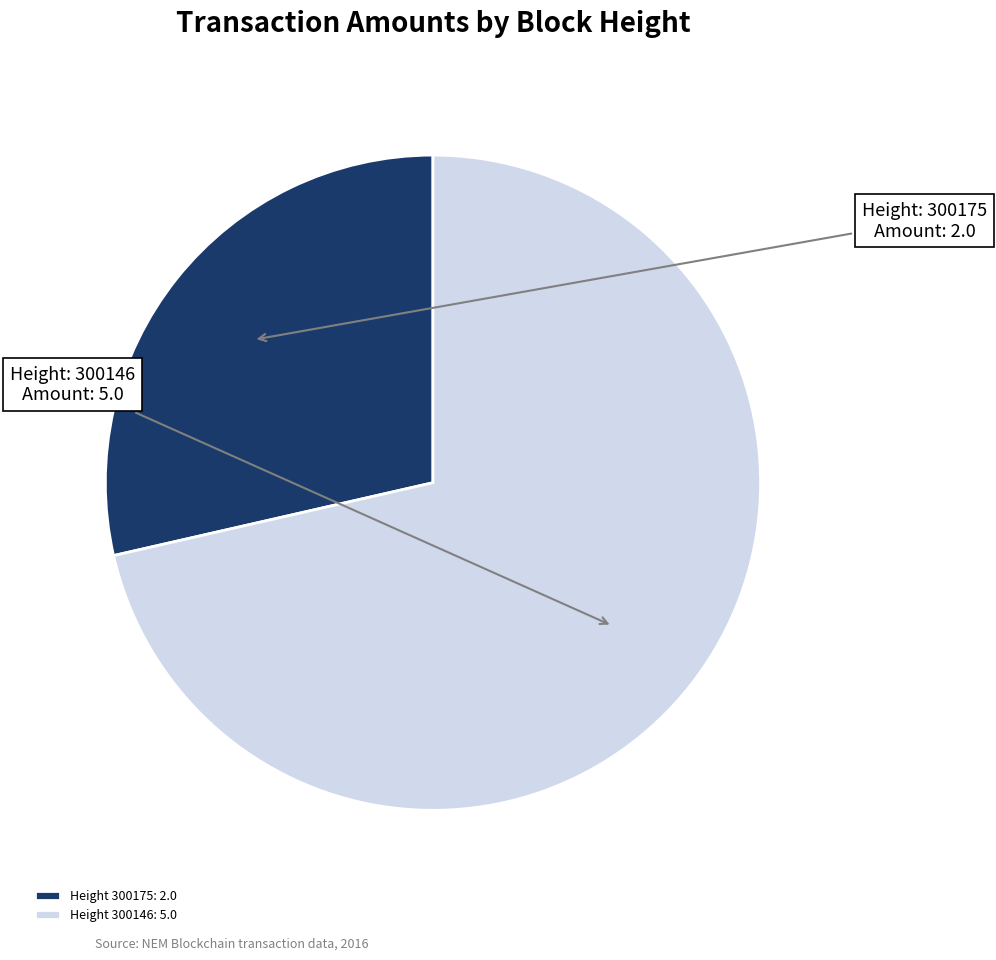

Which category has the biggest portion of the pie?

Height 300146: 5.0